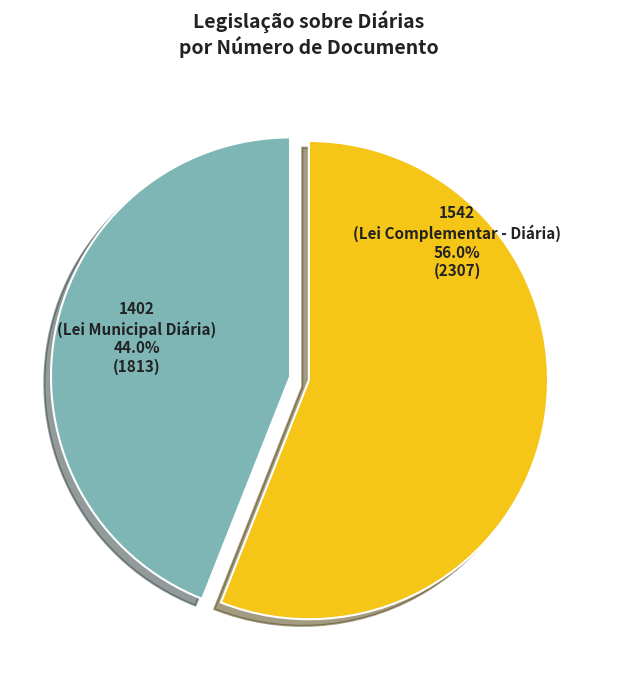

How many segments does this pie chart have?

2